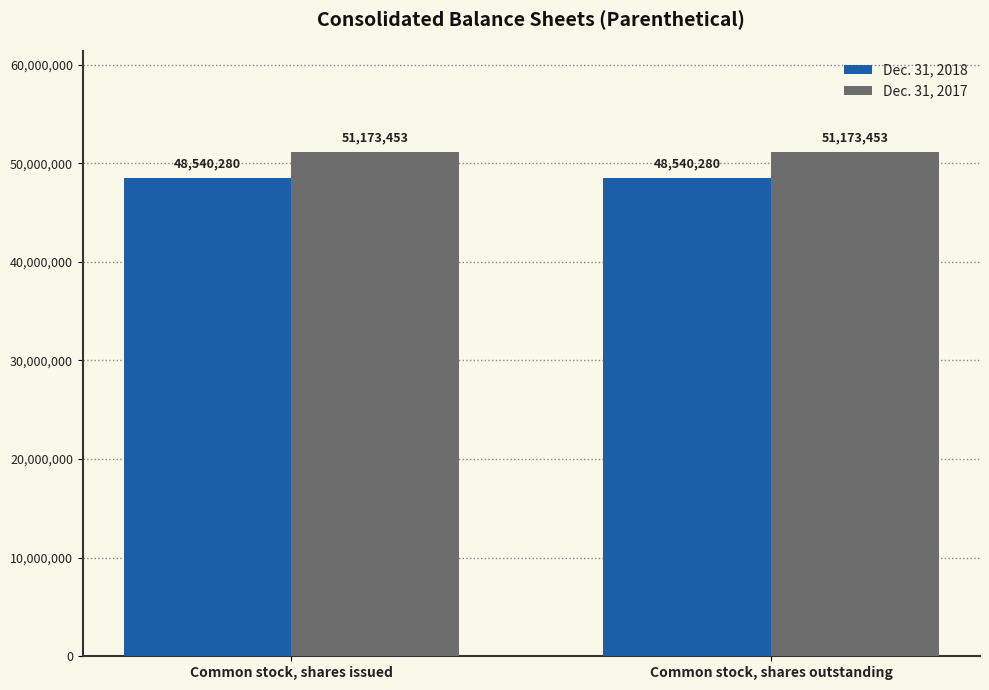

What is the total value across all series at Common stock, shares outstanding?

99713733